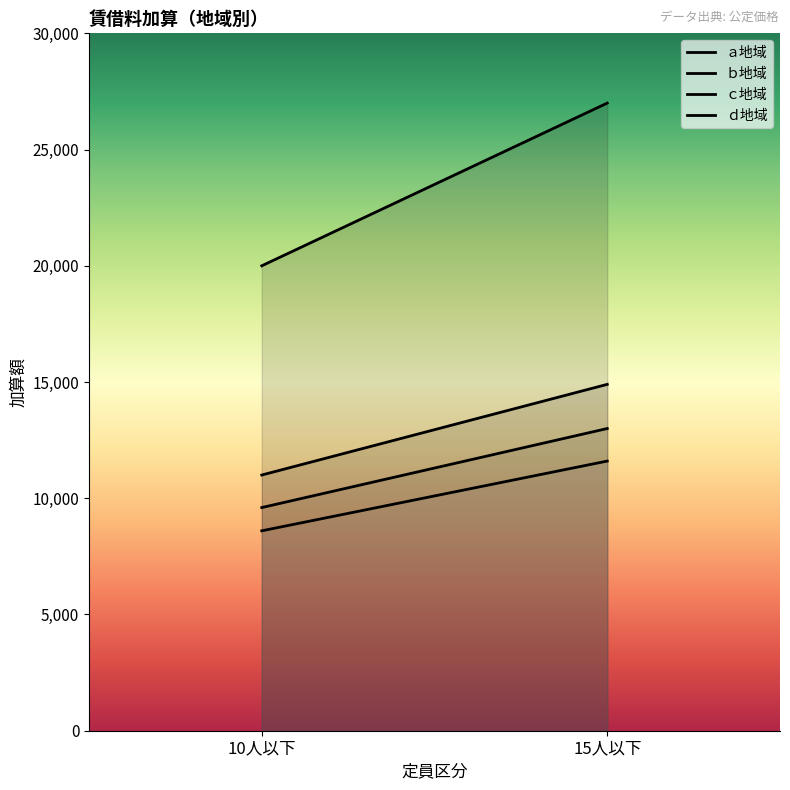

What is the sum of all ｄ地域 values?

20200